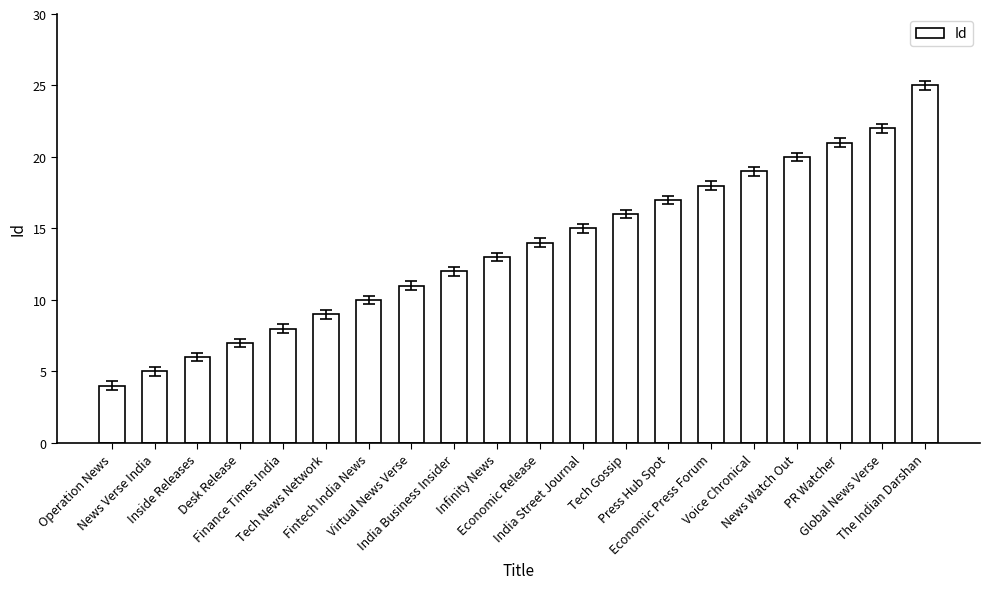

What is the minimum value shown in the chart?

4